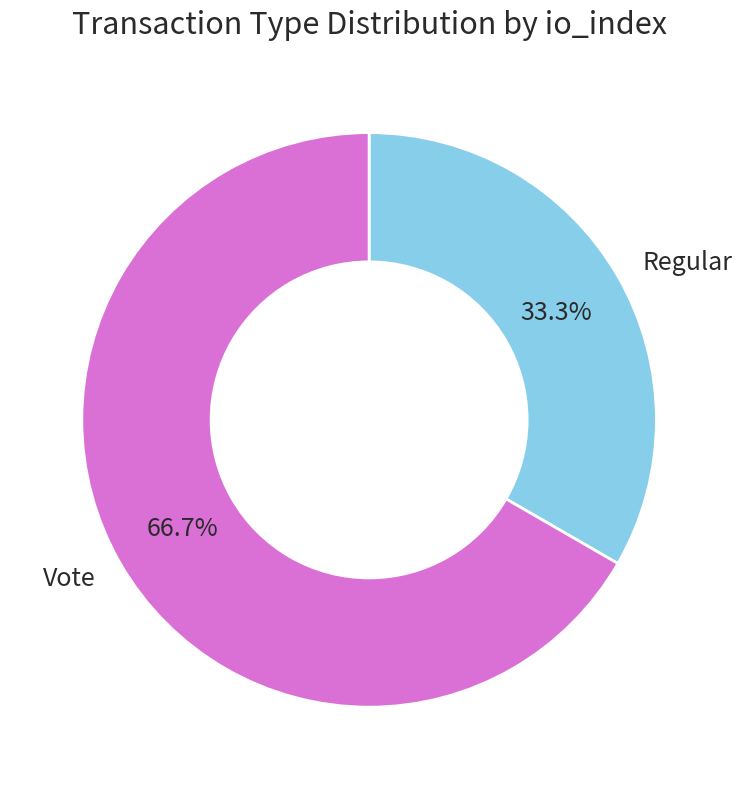

To the nearest percent, what percentage of the pie is Regular?

33%